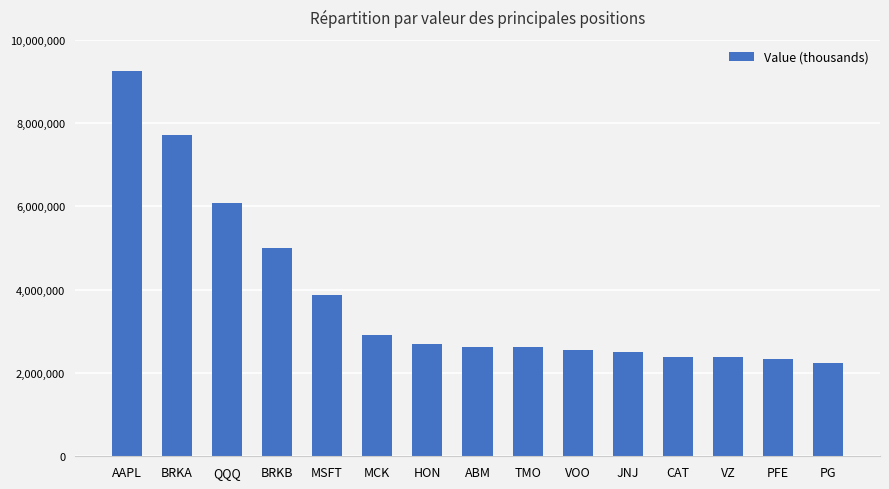

What is the label of the 3rd bar from the right?

VZ